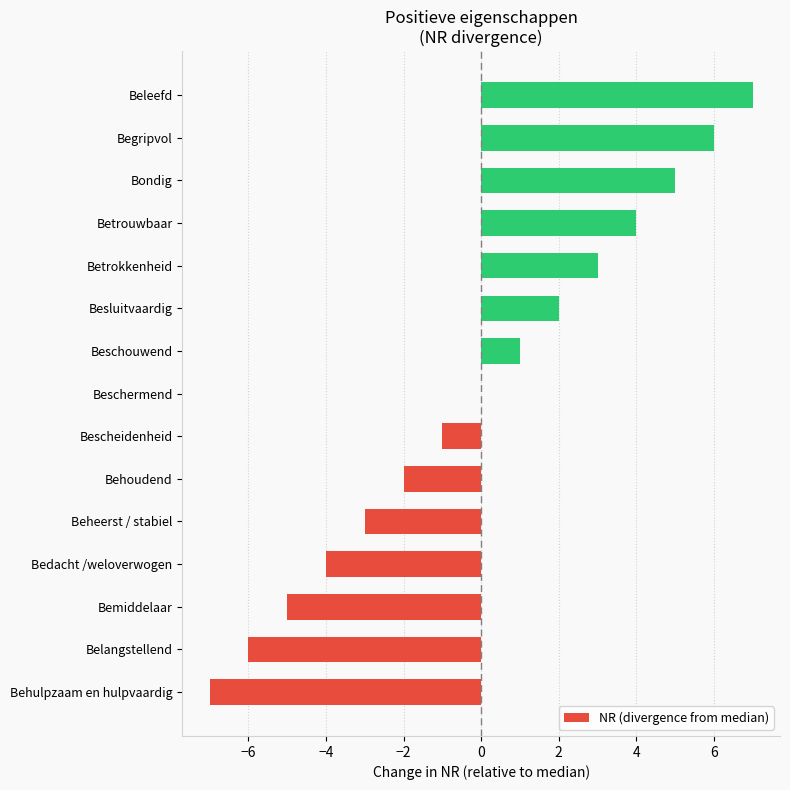

Between Bedacht /weloverwogen and Begripvol, which is larger?

Begripvol